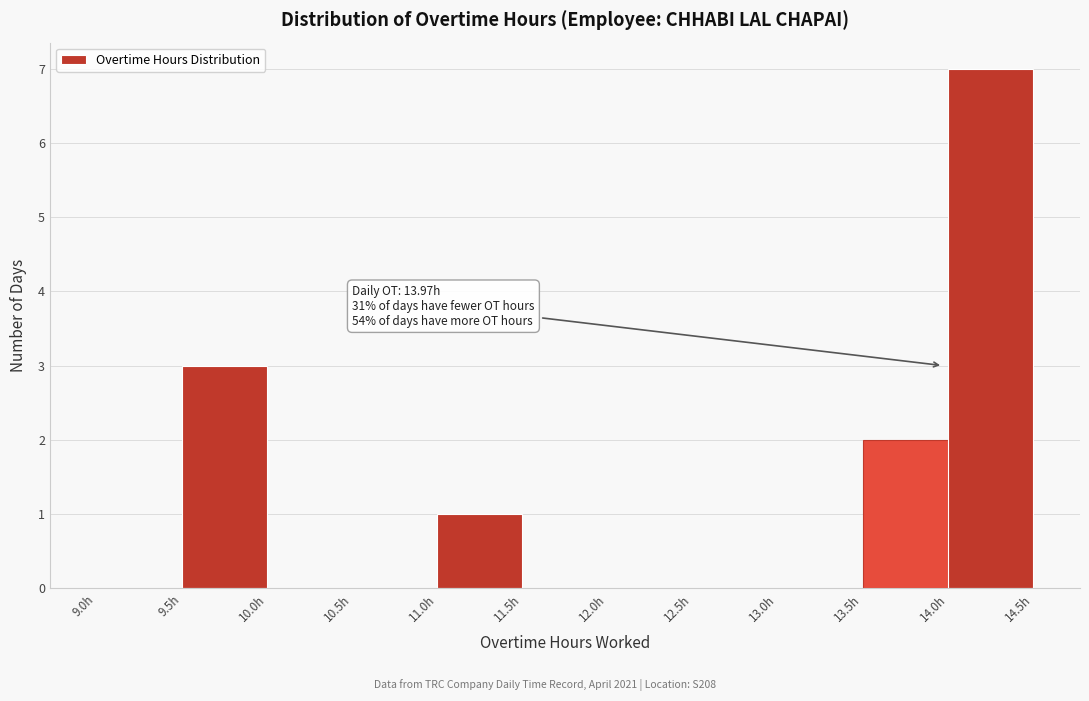

Which range on the x-axis has the tallest bar?

14.0 to 14.5